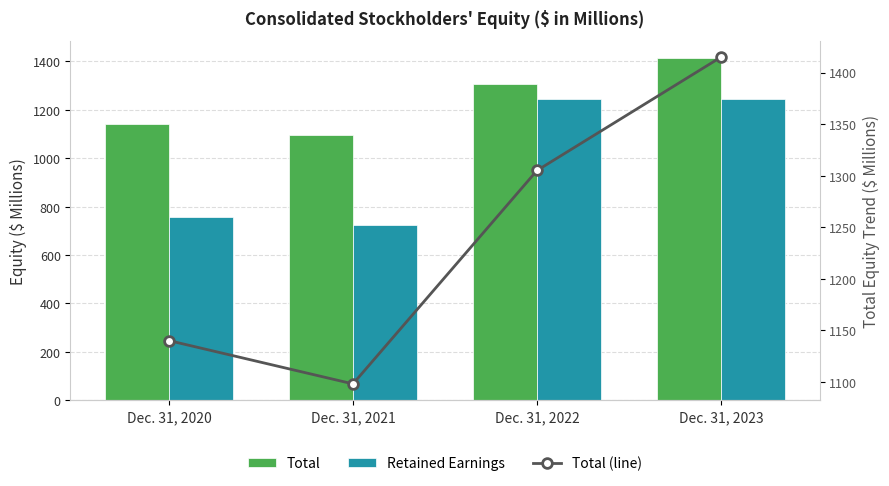

Is it true that Total equals 1140 at Dec. 31, 2020?

True